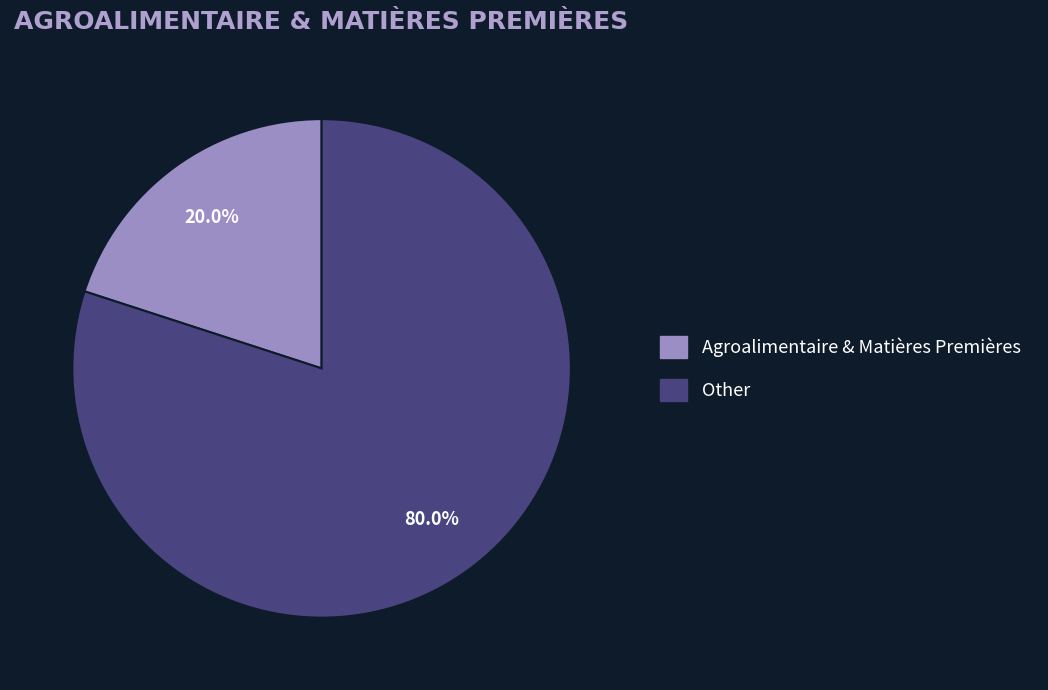

How many segments does this pie chart have?

2